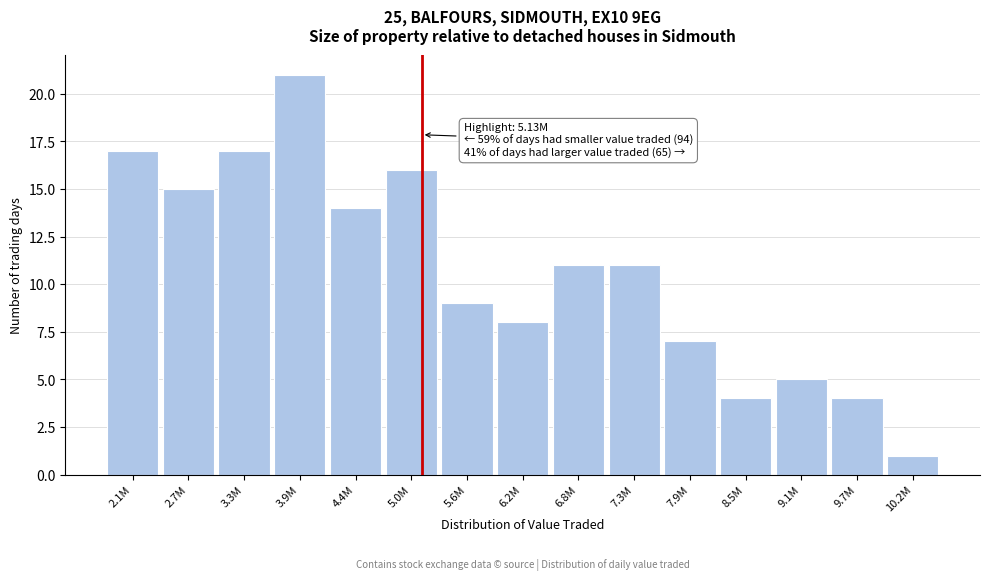

Reading left to right, list all the values displayed in this chart.

17	15	17	21	14	16	9	8	11	11	7	4	5	4	1